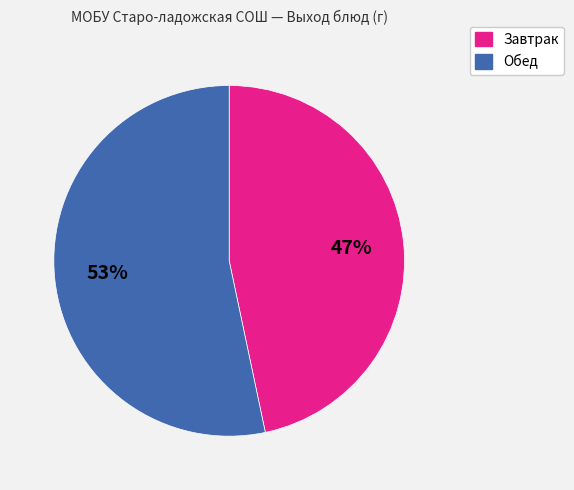

To the nearest percent, what is the average slice percentage?

50%